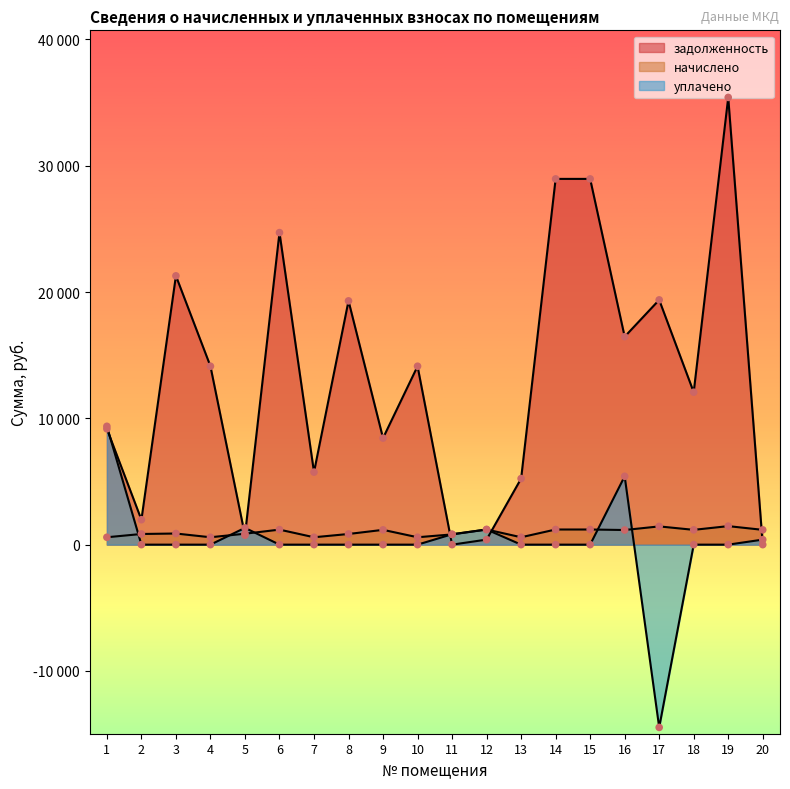

Which series has the largest Y range (max minus min)?

задолженность